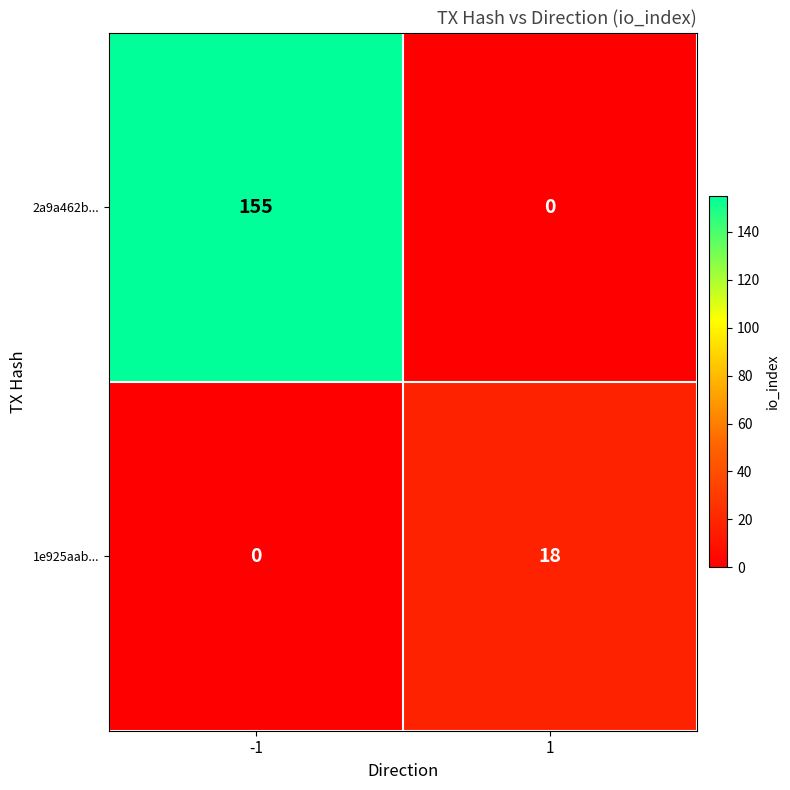

Between -1 and 1, which series saw the biggest shift?

2a9a462b...